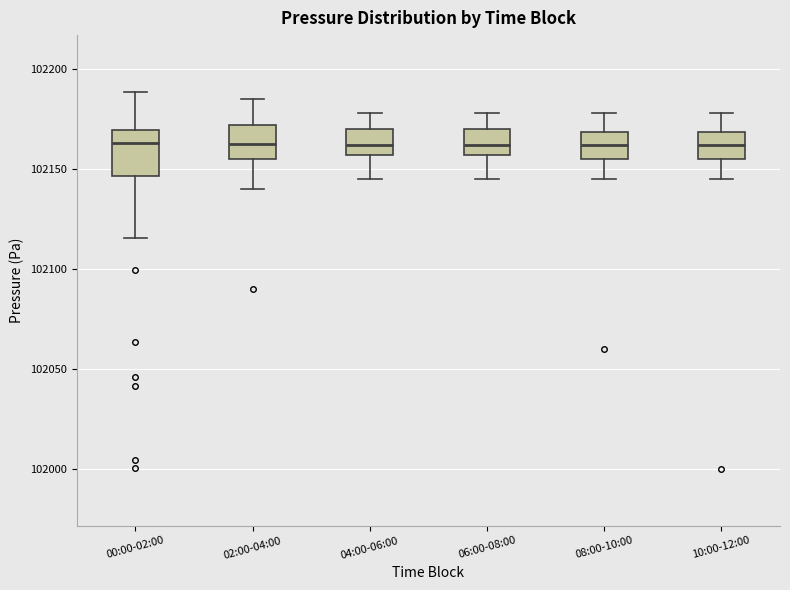

Reading left to right, transcribe this box plot: for each box, give where its median line is, the range the box spans, and where its two whiskers end, as read against the y-axis. The values are not printed on the chart, so give them approximately, as read against the axis.

00:00-02:00: median 102165, box 102145 to 102170, whiskers 102115 to 102190
02:00-04:00: median 102165, box 102155 to 102170, whiskers 102140 to 102185
04:00-06:00: median 102160, box 102155 to 102170, whiskers 102145 to 102180
06:00-08:00: median 102160, box 102155 to 102170, whiskers 102145 to 102180
08:00-10:00: median 102160, box 102155 to 102170, whiskers 102145 to 102180
10:00-12:00: median 102160, box 102155 to 102170, whiskers 102145 to 102180